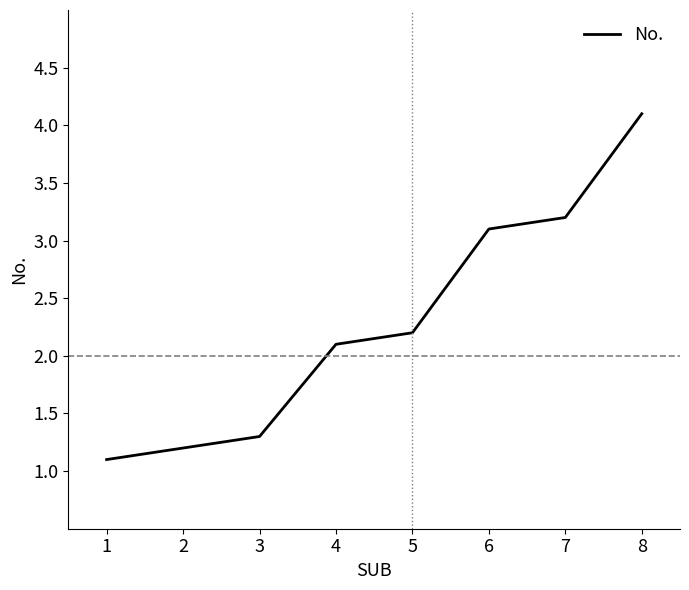

Approximately how many times larger is the value at 8 compared to 1?

3.7